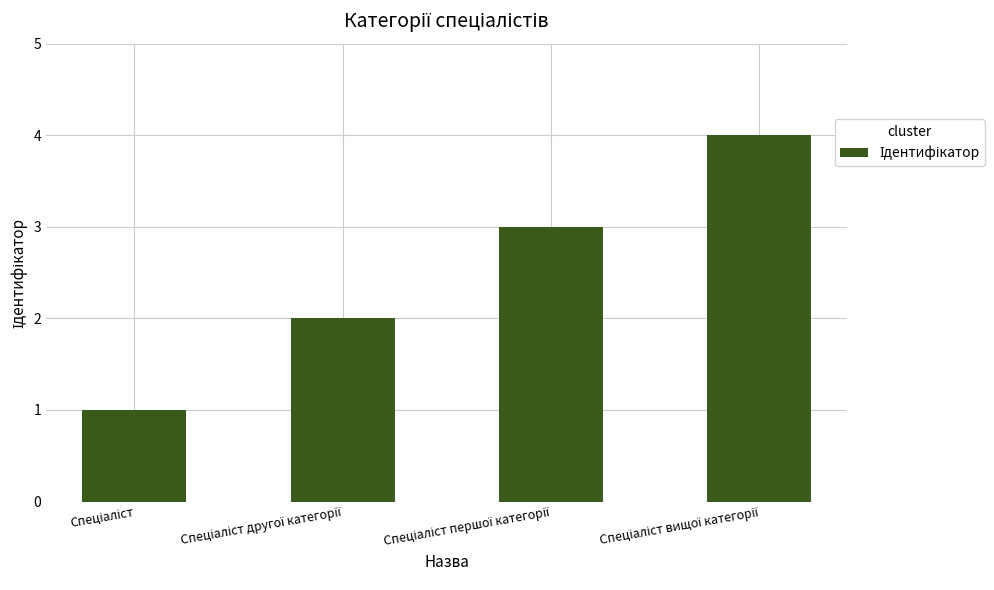

What is the difference between the maximum and minimum values?

3